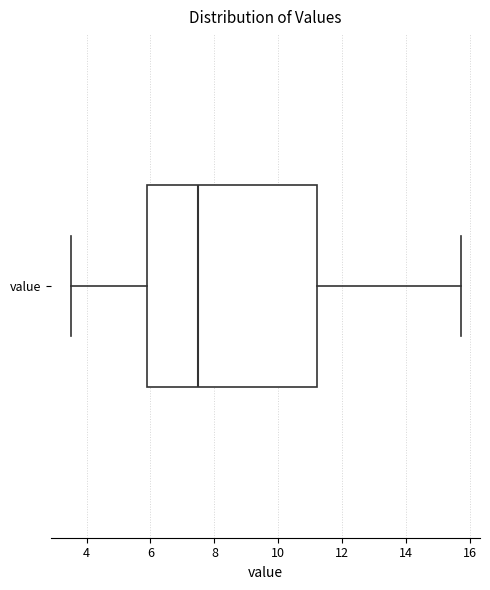

Read this box plot against the x-axis: the position of the median line, the range covered by the box, and the ends of both whiskers. The values are not printed on the chart, so give them approximately, as read against the axis.

median 7.6, box 6.0 to 11.2, whiskers 3.6 to 15.8